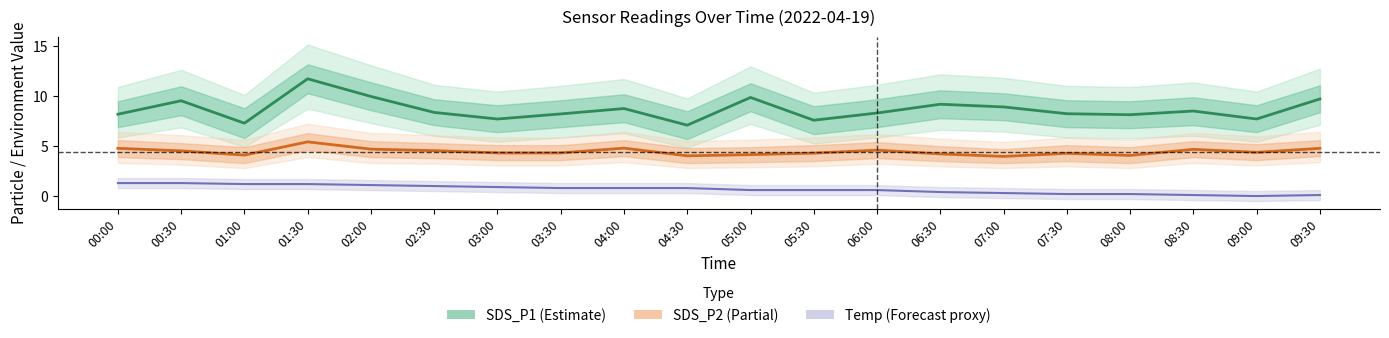

What position from the left is 05:30?

12